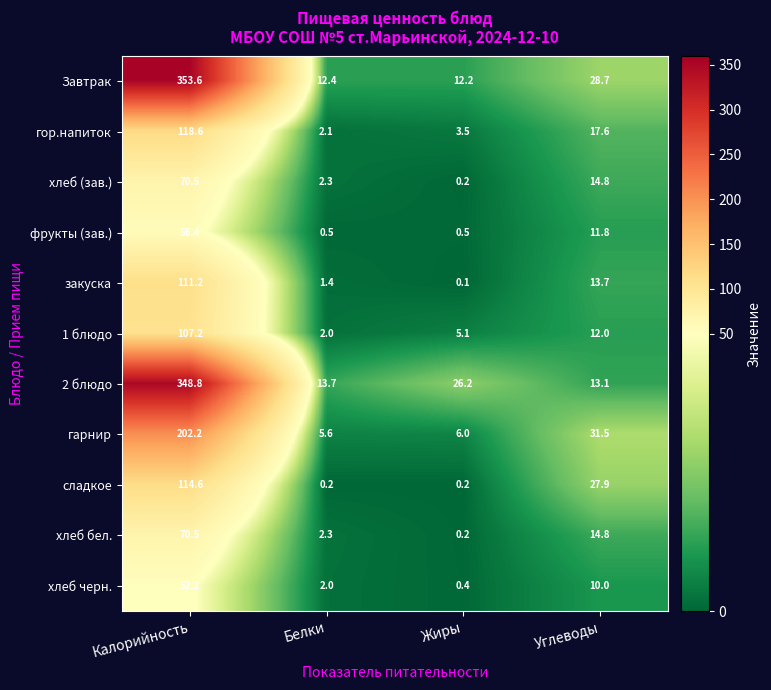

At which category is the sum across all series the highest?

Калорийность